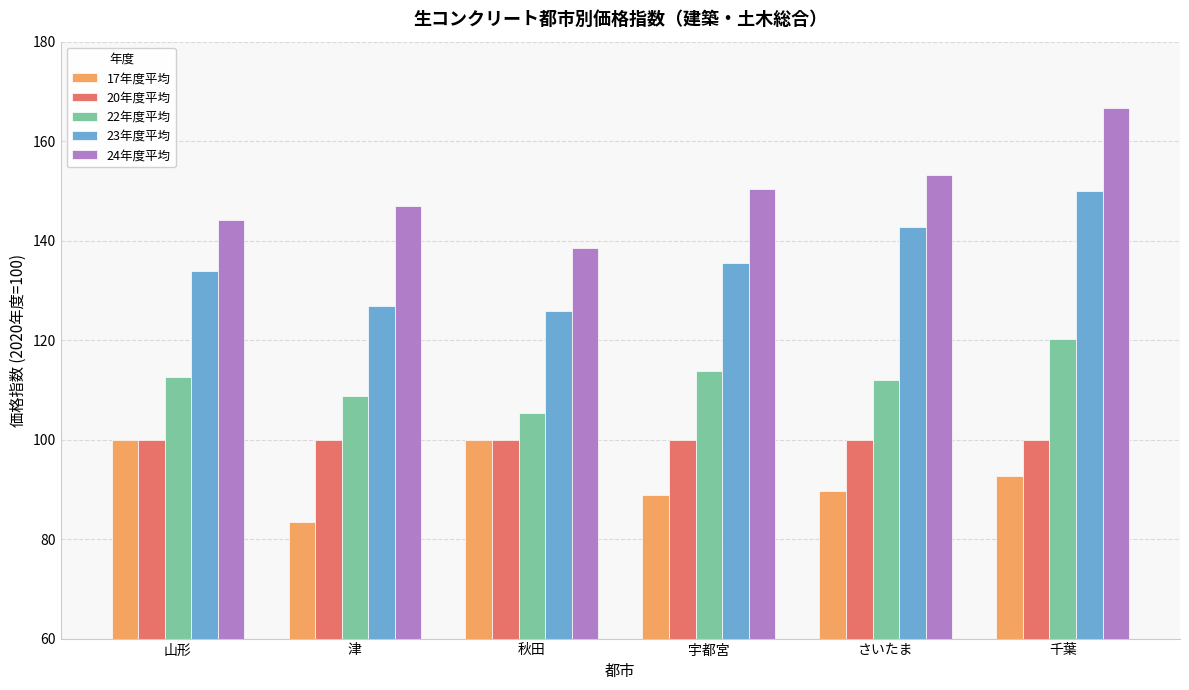

Reading left to right, list all the values displayed in this chart.

17年度平均: 山形=100.0	津=83.5	秋田=100.0	宇都宮=88.8	さいたま=89.6	千葉=92.6
20年度平均: 山形=100.0	津=100.0	秋田=100.0	宇都宮=100.0	さいたま=100.0	千葉=100.0
22年度平均: 山形=112.5	津=108.8	秋田=105.3	宇都宮=113.8	さいたま=111.9	千葉=120.3
23年度平均: 山形=133.8	津=126.9	秋田=125.8	宇都宮=135.6	さいたま=142.8	千葉=149.9
24年度平均: 山形=144.1	津=146.9	秋田=138.6	宇都宮=150.4	さいたま=153.2	千葉=166.6